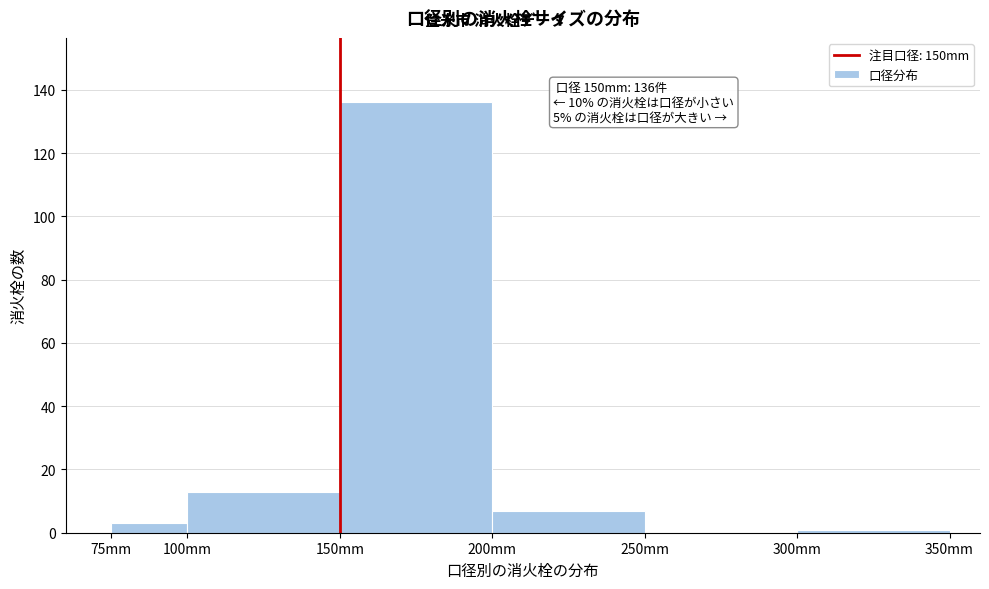

Over which range of the x-axis is the bar tallest?

150 to 200